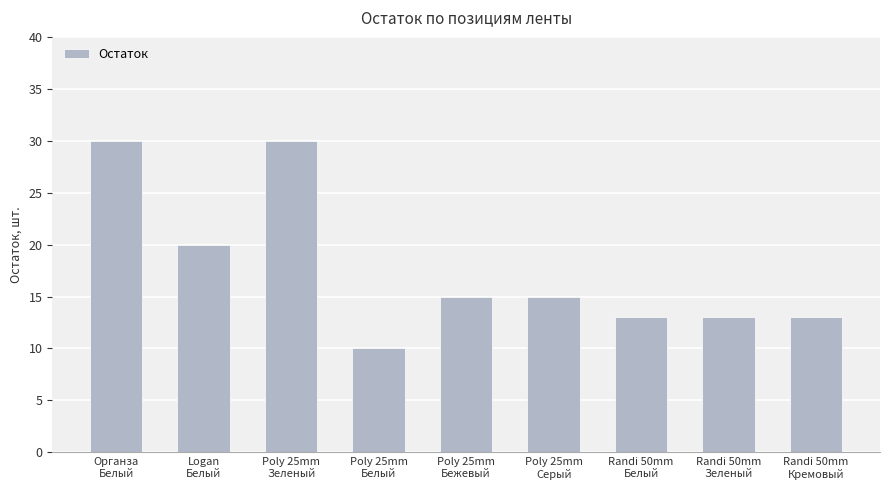

What is the smallest value displayed?

10